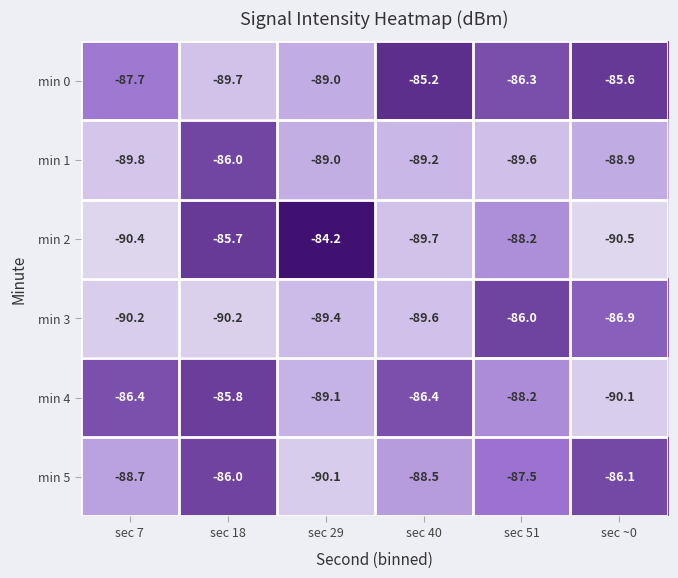

Between sec 18 and sec 51, which series saw the biggest shift?

min 3